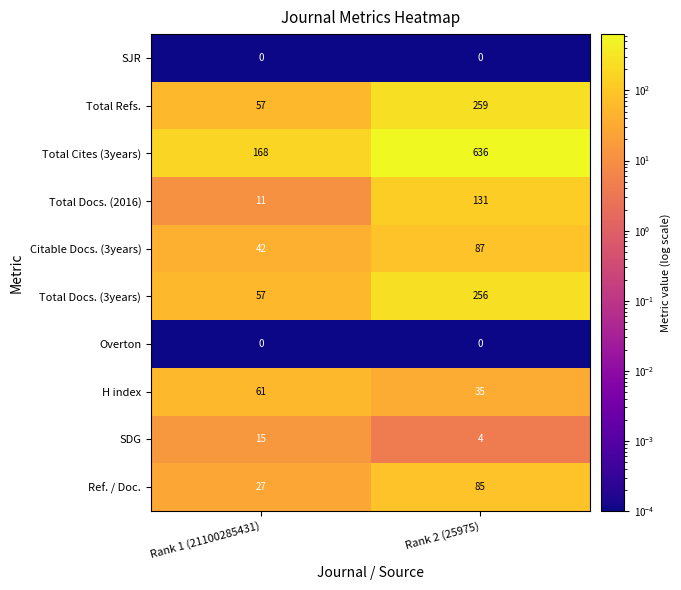

Reading left to right, what are all the values shown in this chart?

SJR: Rank 1 (21100285431)=0	Rank 2 (25975)=0
Total Refs.: Rank 1 (21100285431)=57	Rank 2 (25975)=259
Total Cites (3years): Rank 1 (21100285431)=168	Rank 2 (25975)=636
Total Docs. (2016): Rank 1 (21100285431)=11	Rank 2 (25975)=131
Citable Docs. (3years): Rank 1 (21100285431)=42	Rank 2 (25975)=87
Total Docs. (3years): Rank 1 (21100285431)=57	Rank 2 (25975)=256
Overton: Rank 1 (21100285431)=0	Rank 2 (25975)=0
H index: Rank 1 (21100285431)=61	Rank 2 (25975)=35
SDG: Rank 1 (21100285431)=15	Rank 2 (25975)=4
Ref. / Doc.: Rank 1 (21100285431)=27	Rank 2 (25975)=85